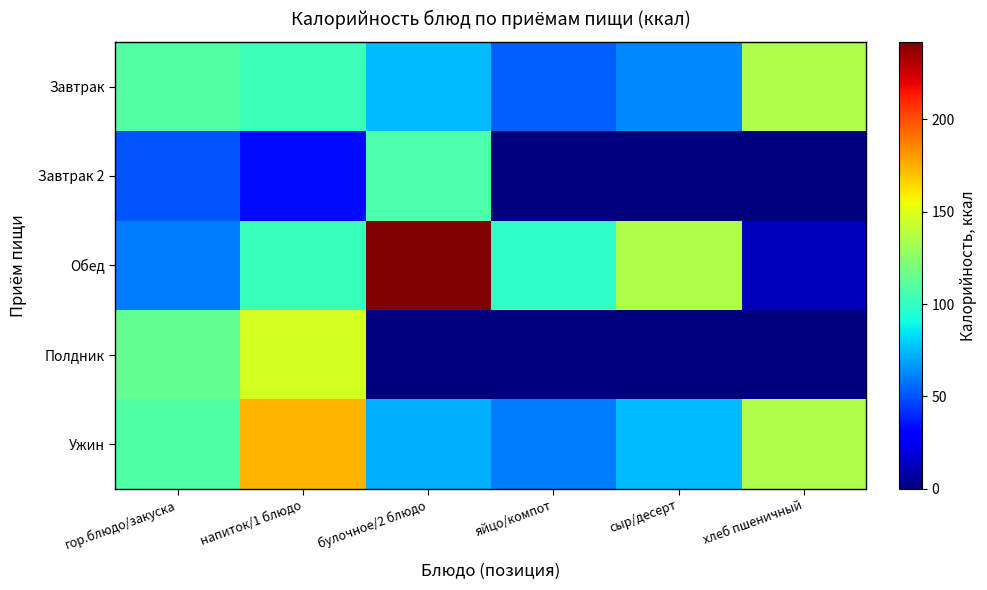

List the series in order of their peak value, lowest first.

Завтрак 2, Завтрак, Полдник, Ужин, Обед